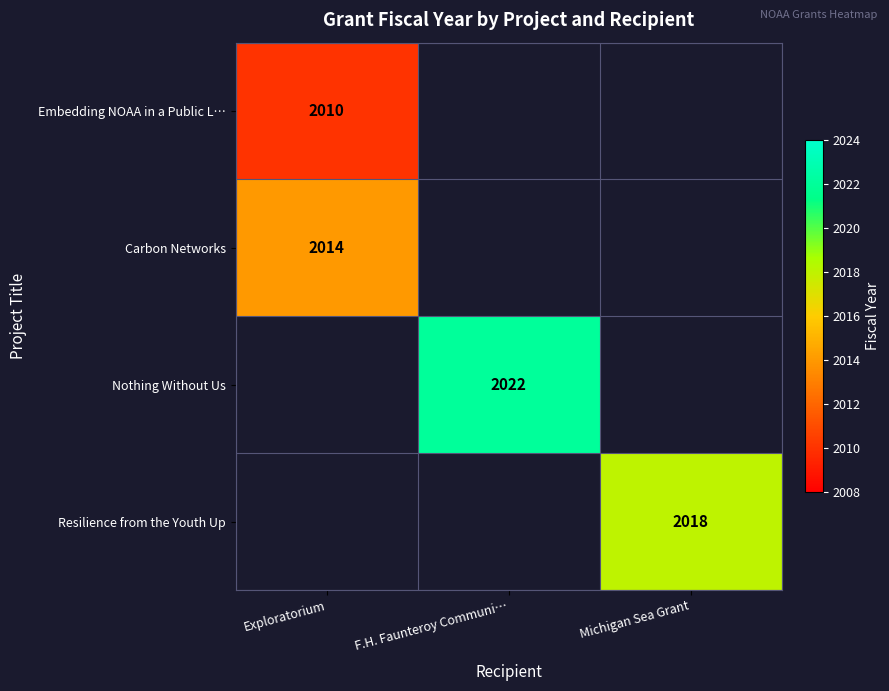

Is it true that Nothing Without Us equals 2022 at F.H. Faunteroy Communi…?

True